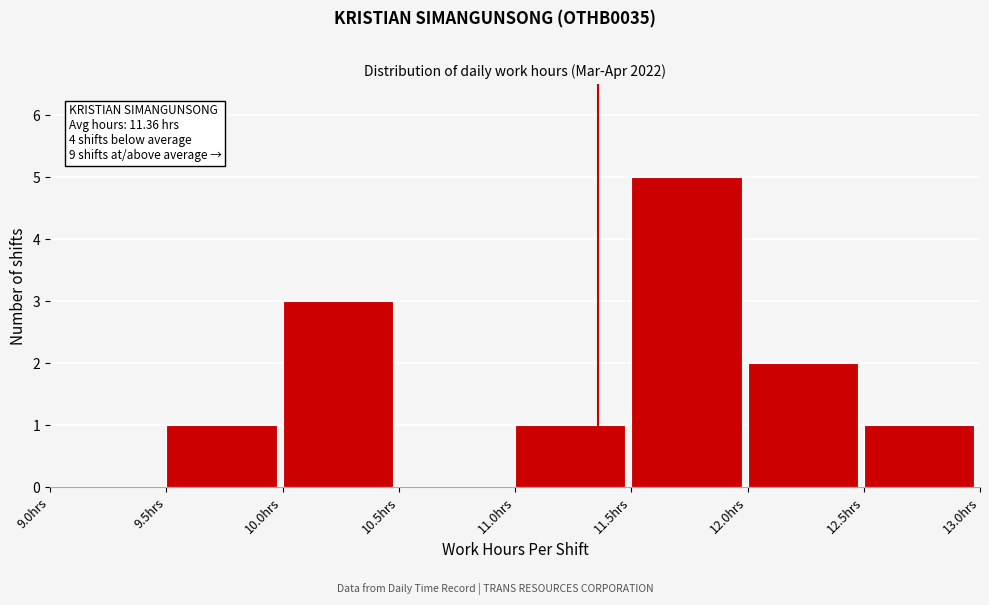

Which range on the x-axis has the tallest bar?

11.5 to 12.0